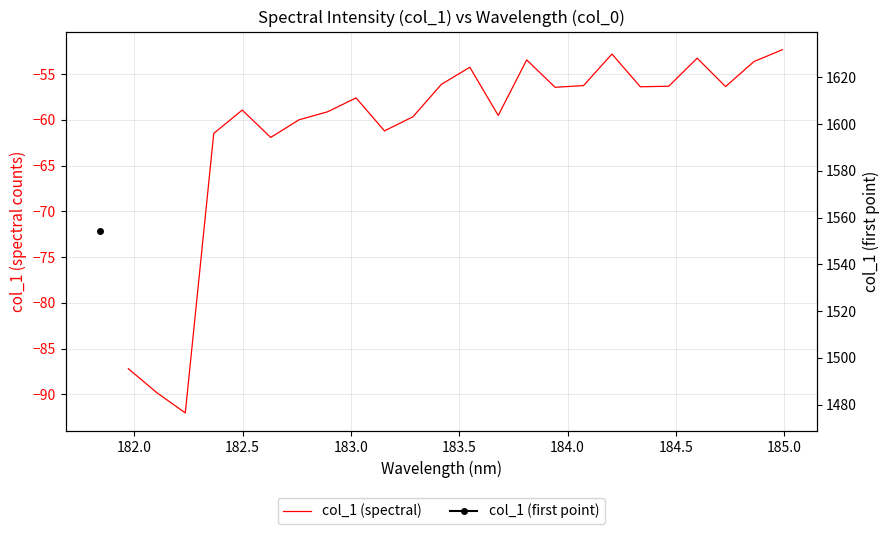

What is the minimum value shown in the chart?

-92.0